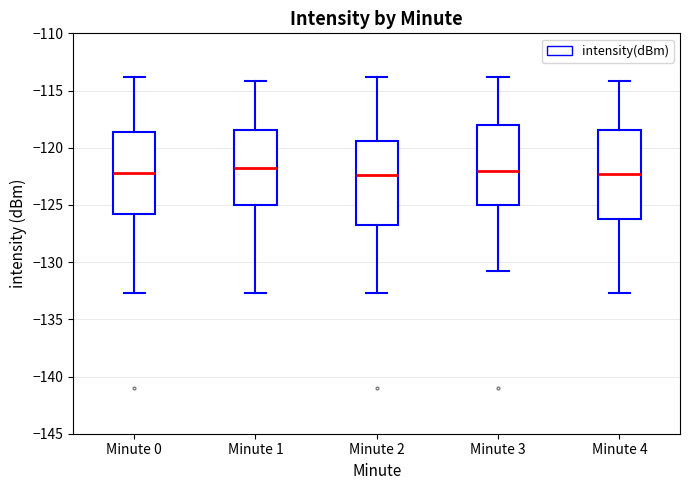

Where does the median line of the box for Minute 3 sit on the y-axis? The values are not printed on the chart, so give them approximately, as read against the axis.

-122.0